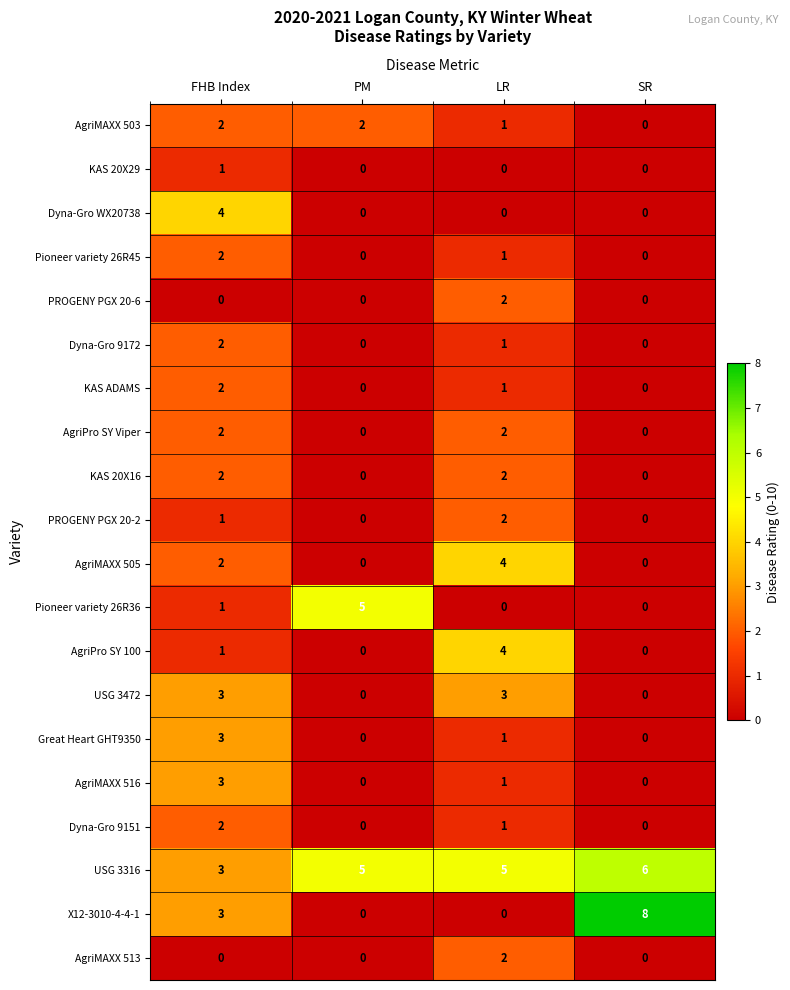

The value of AgriMAXX 505 at SR is 2. True or false?

False